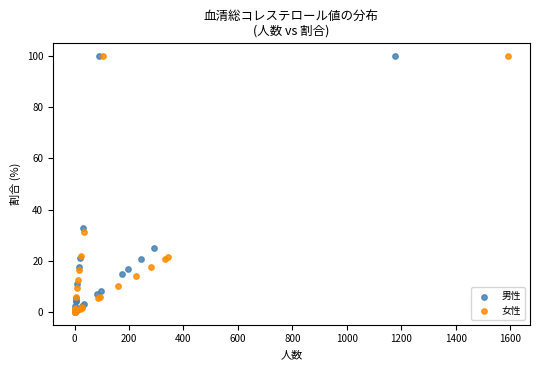

What are all the series names shown in the legend?

男性, 女性